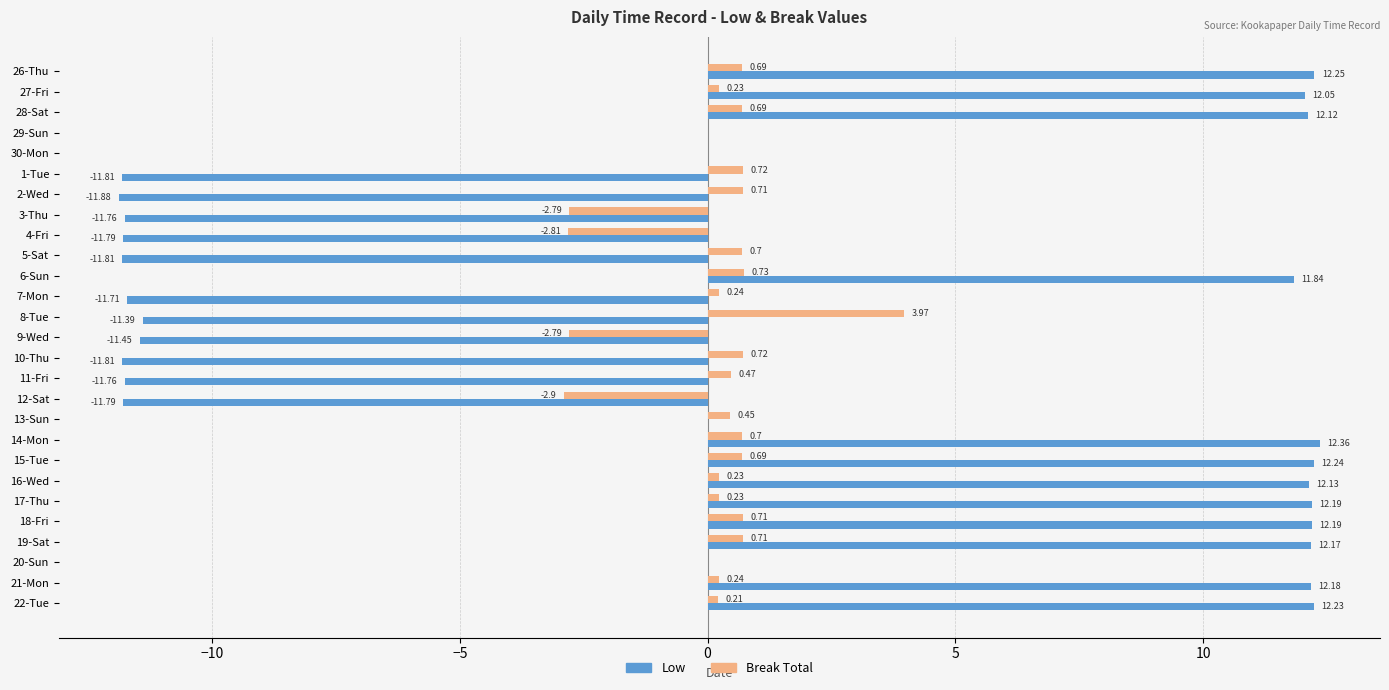

What is the sum of the Low values at 1-Tue and 21-Mon?

0.4